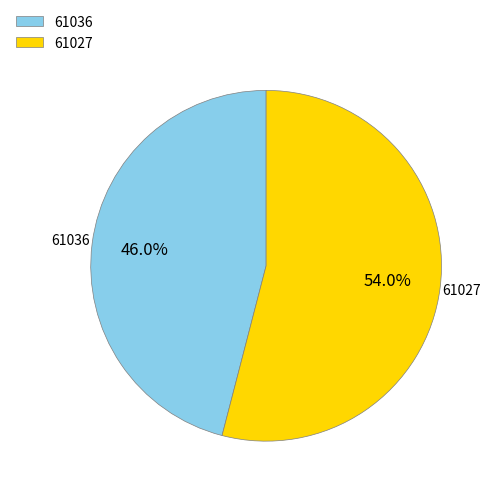

Which slice represents more than half of the pie?

61027